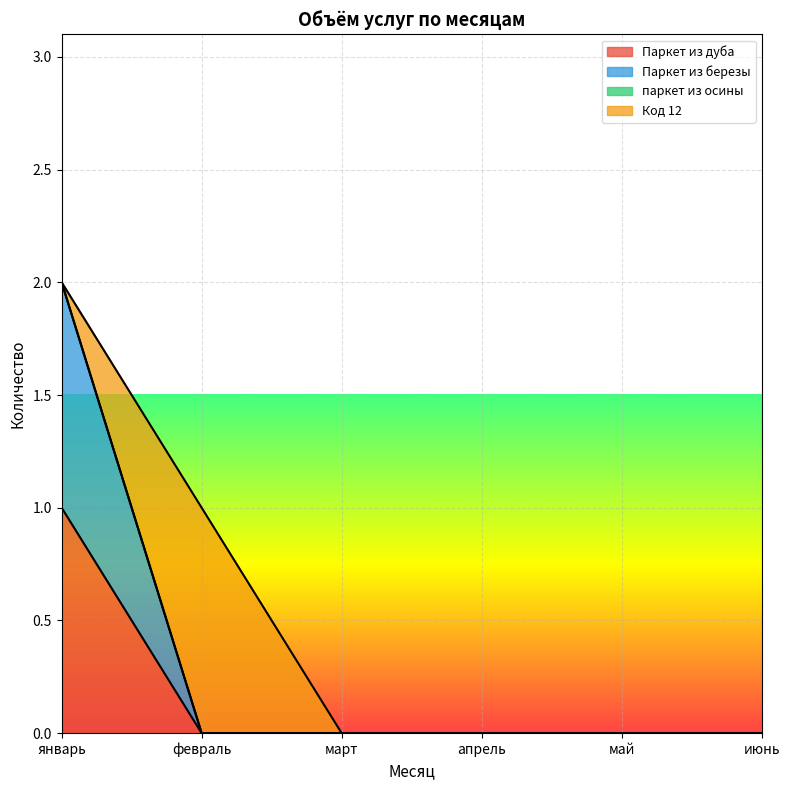

What is the label of the 1st point from the right?

июнь